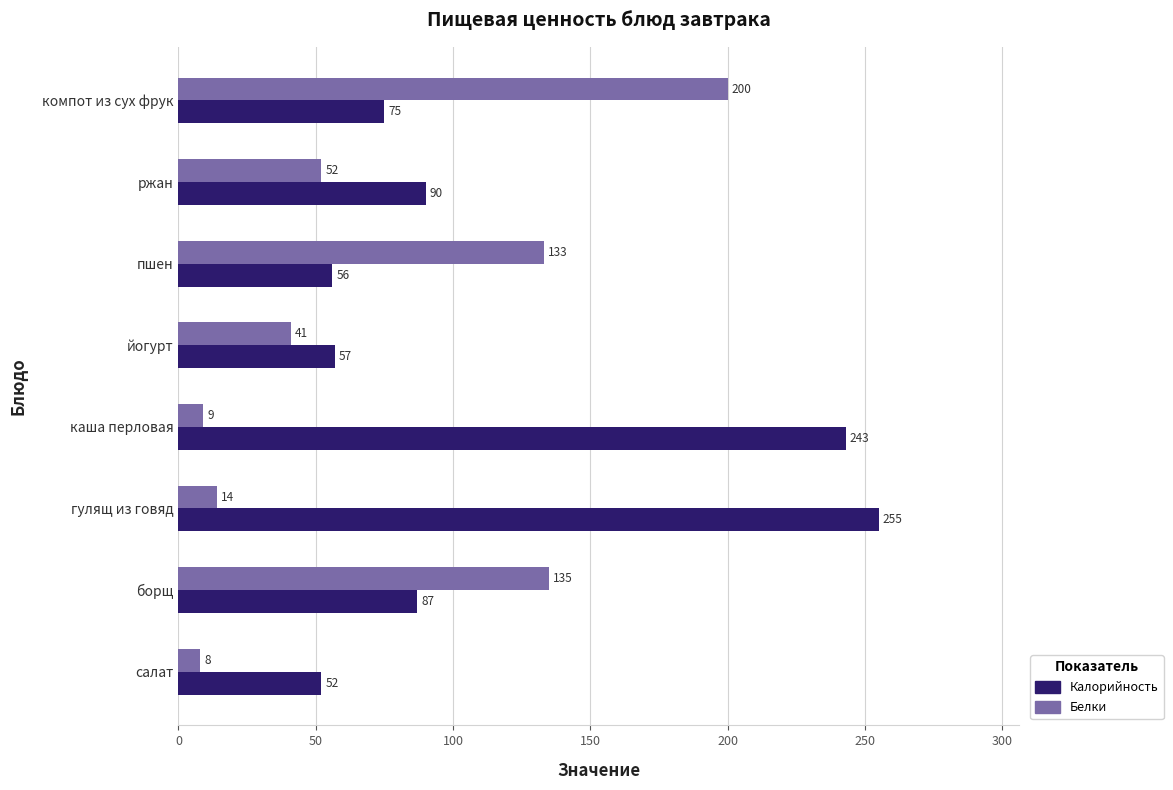

What is the approximate value of Белки at пшен?

133